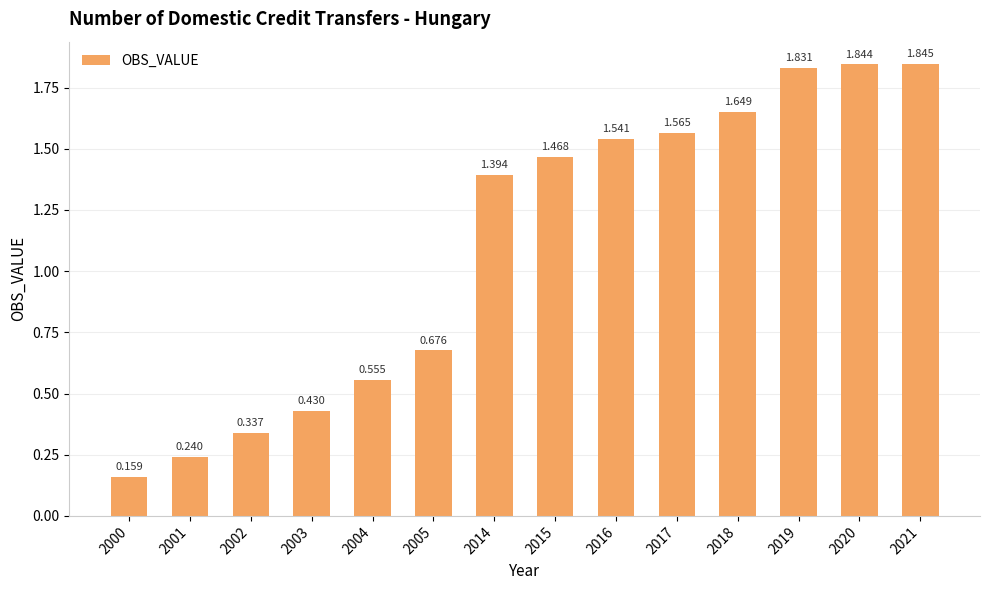

What is the greatest value displayed?

1.8